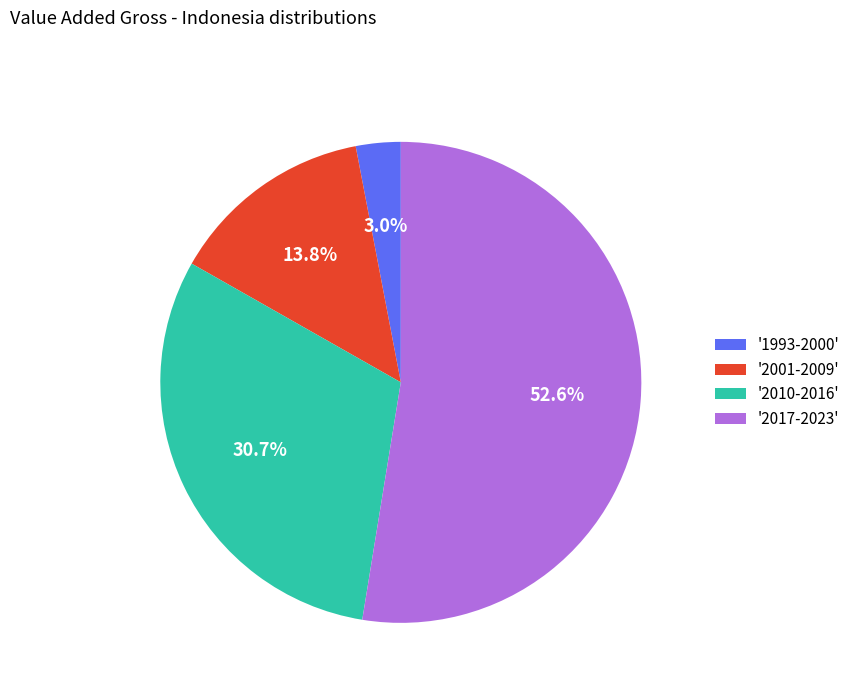

Approximately how many times larger is the value at '2017-2023' compared to '2001-2009'?

3.8